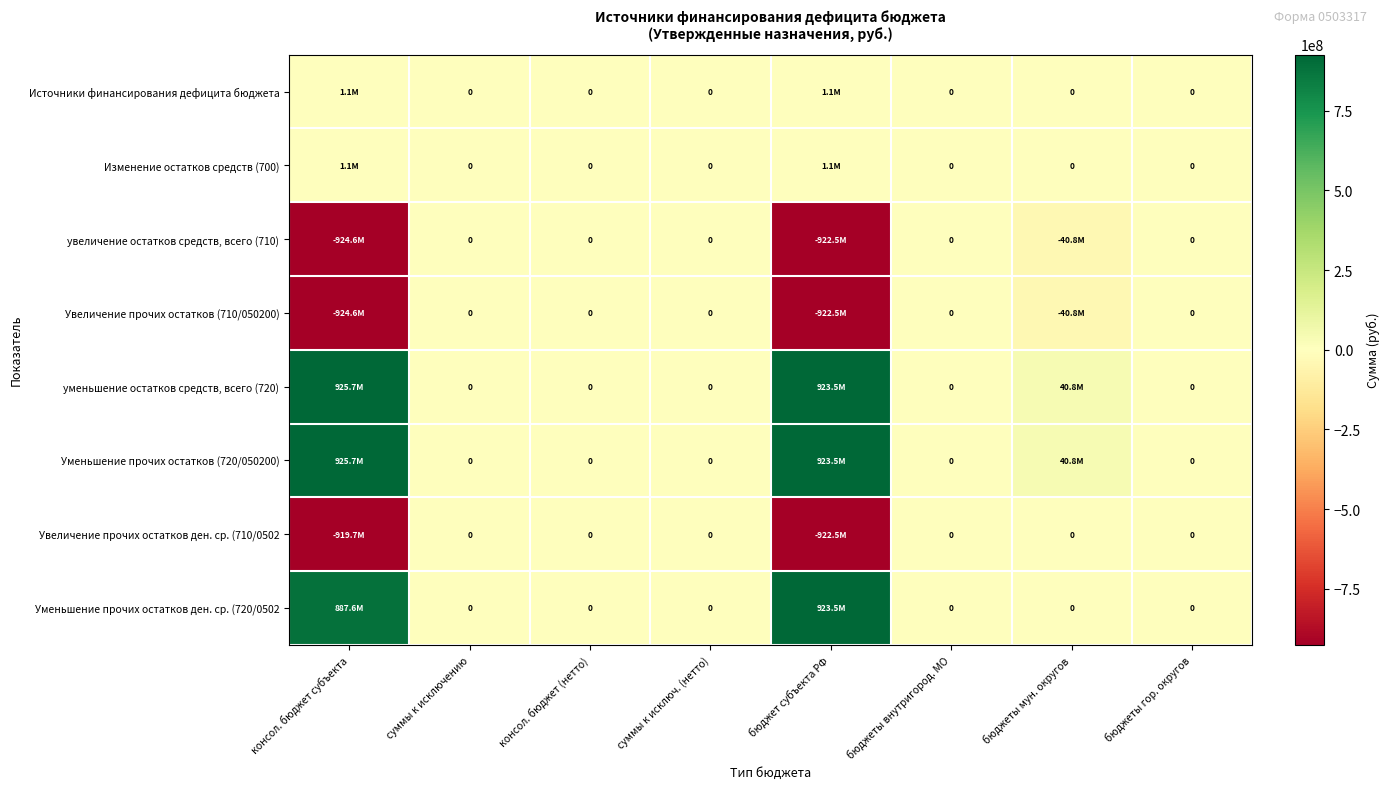

Between суммы к исключ. (нетто) and бюджеты внутригород. МО, which is larger?

суммы к исключ. (нетто)